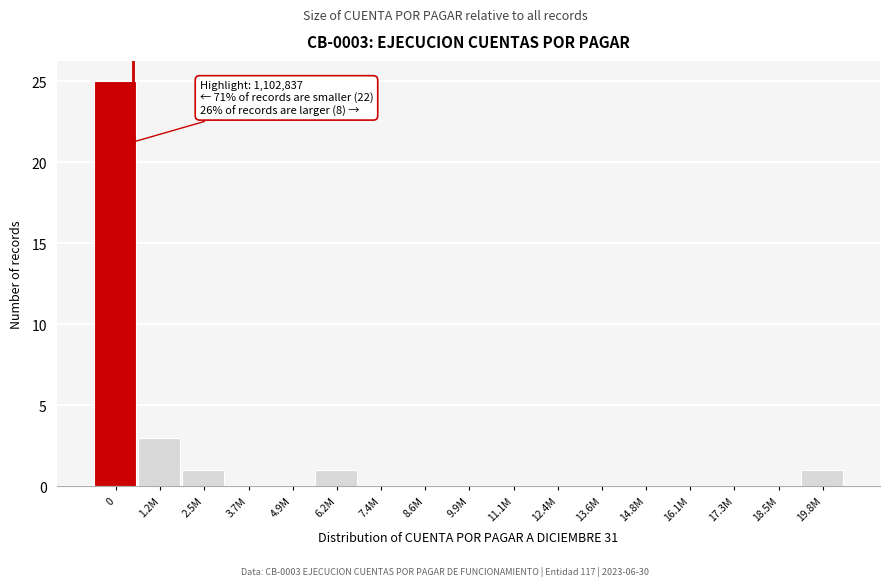

Reading left to right, extract all data points from this chart.

0=25	1.2M=3	2.5M=1	3.7M=0	4.9M=0	6.2M=1	7.4M=0	8.6M=0	9.9M=0	11.1M=0	12.4M=0	13.6M=0	14.8M=0	16.1M=0	17.3M=0	18.5M=0	19.8M=1